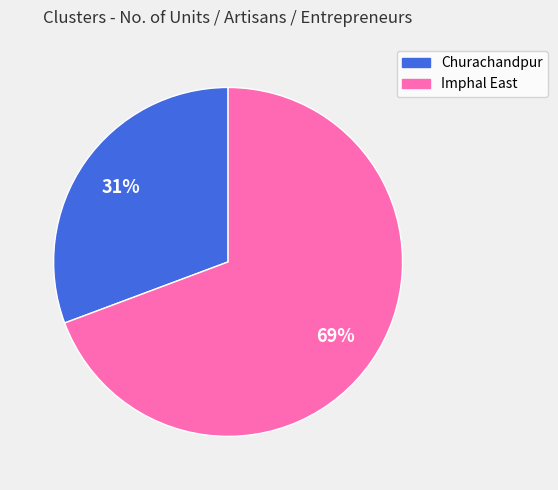

Is the sum of Churachandpur and Imphal East greater than half?

Yes